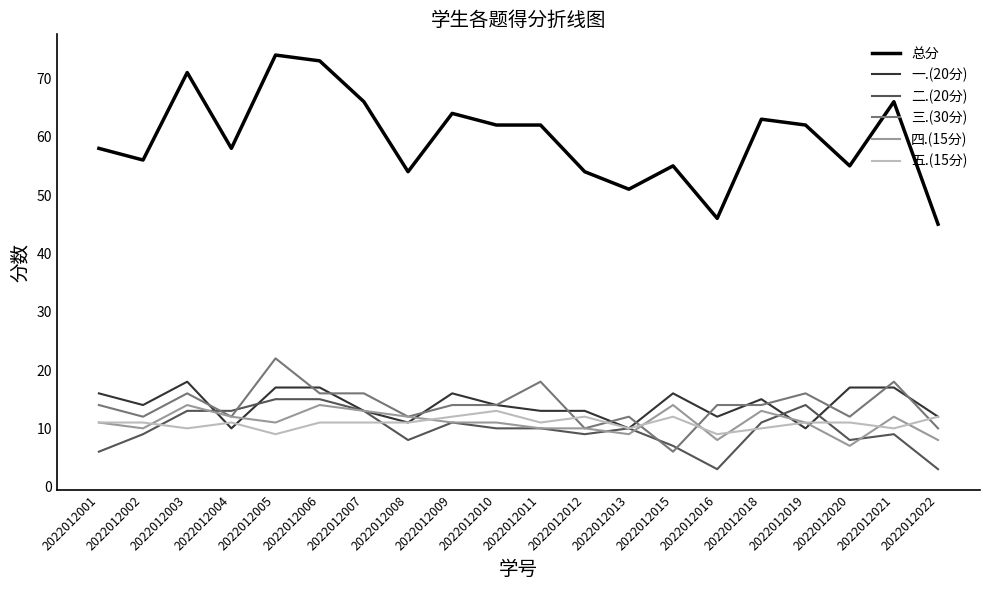

Rank the series by their maximum value, from highest to lowest.

总分, 三.(30分), 一.(20分), 二.(20分), 四.(15分), 五.(15分)